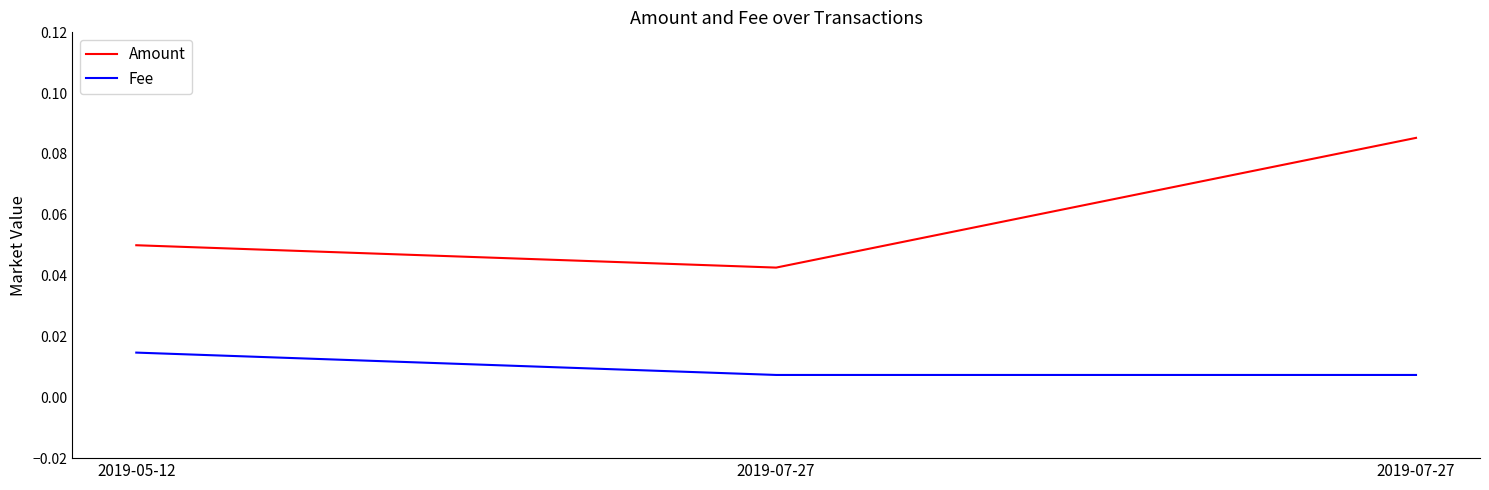

Count the number of categories in the chart.

3